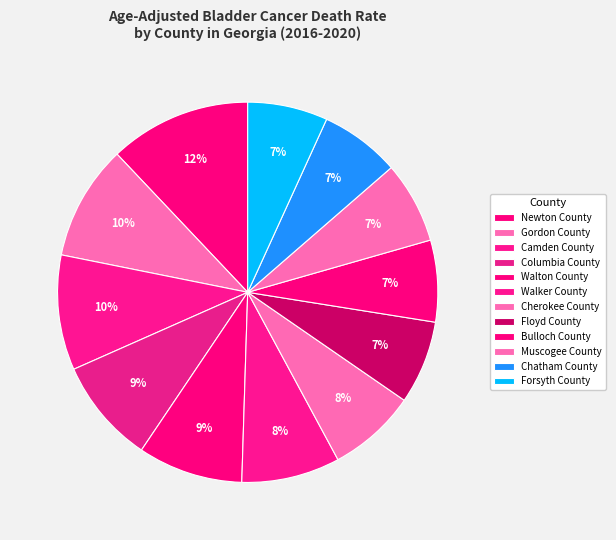

How many slices are in this pie chart?

12